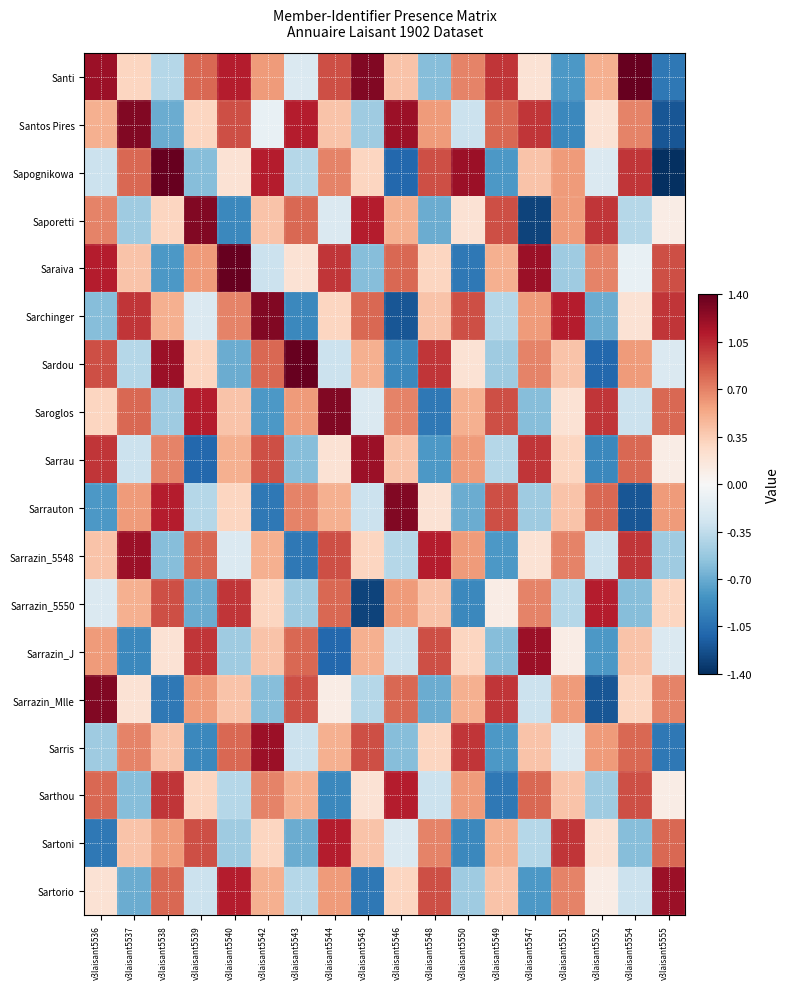

Rank the series at v3laisant5552 from lowest to highest value.

Sarrazin_Mlle, Sardou, Sarrau, Sarrazin_J, Sarchinger, Sarthou, Sarrazin_5548, Sapognikowa, Sartorio, Santos Pires, Sartoni, Santi, Sarris, Saraiva, Sarrauton, Saporetti, Saroglos, Sarrazin_5550